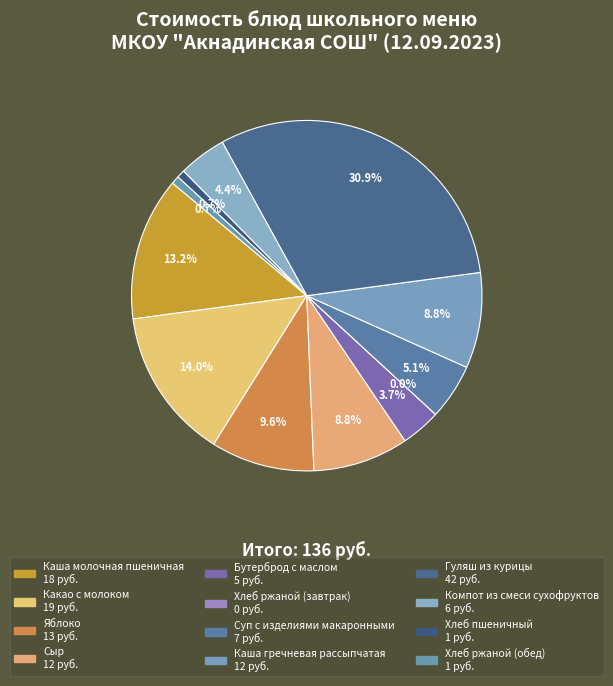

Does Компот из смеси сухофруктов account for over 50% of the chart?

No